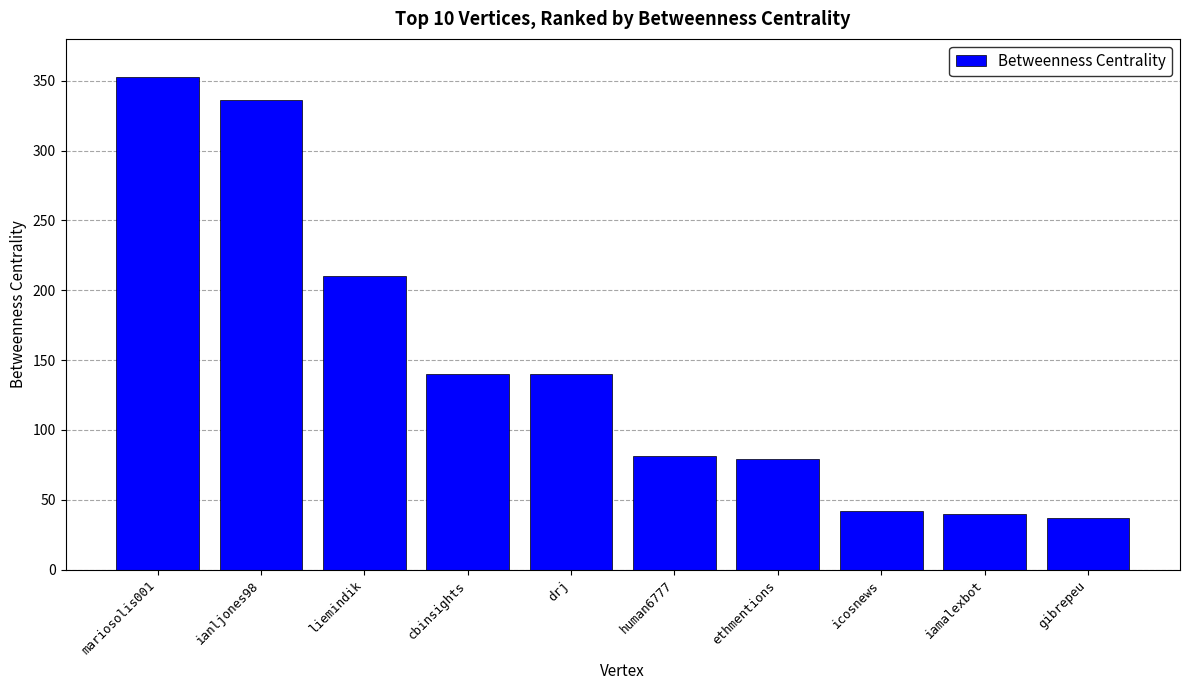

The chart shows a value of 20 at iamalexbot. True or false?

False